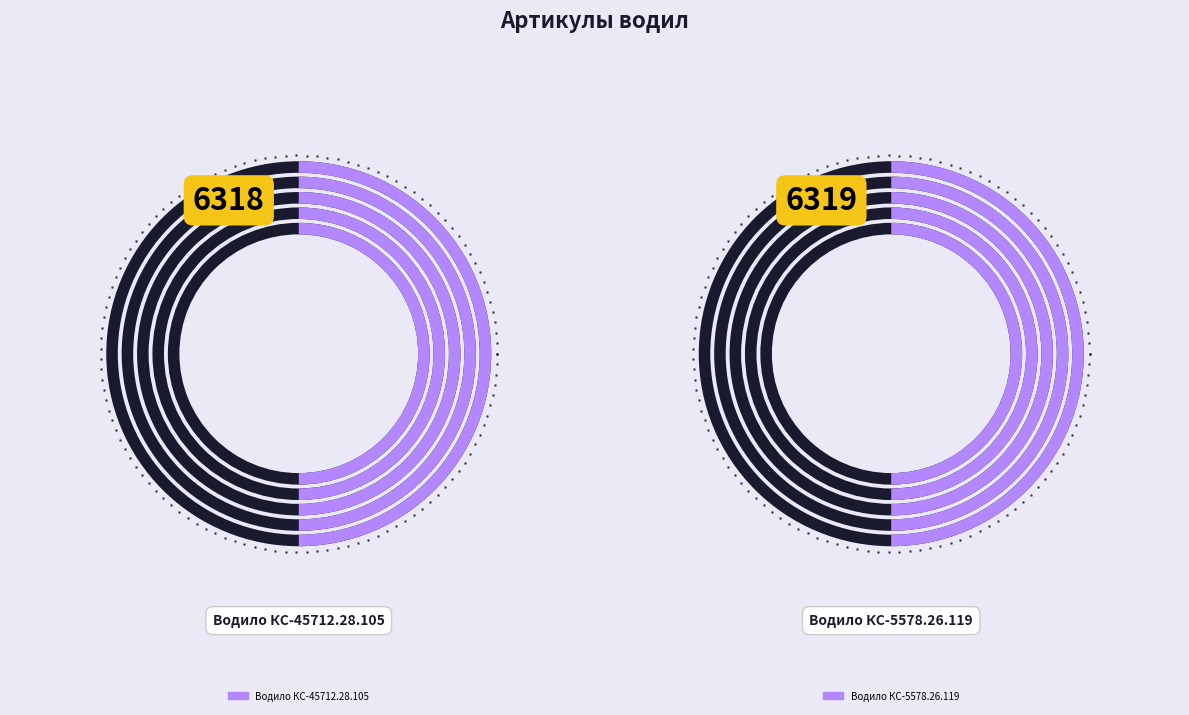

What is the change in value from Водило КС-45712.28.105 to Водило КС-5578.26.119?

+1